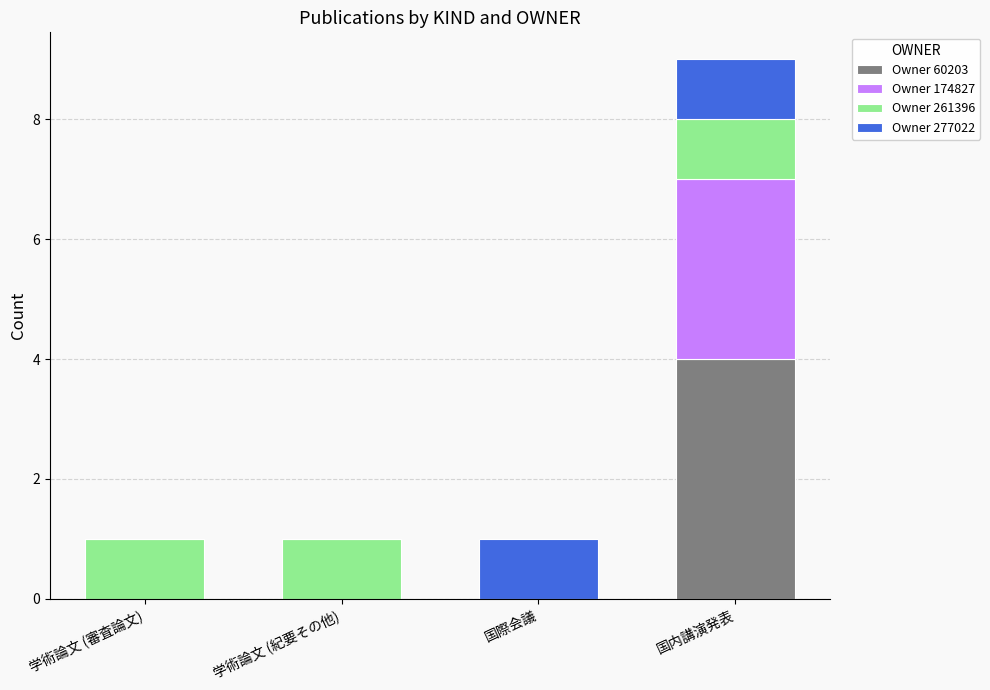

Reading left to right, transcribe the values for Owner 60203.

学術論文 (審査論文)=0	学術論文 (紀要その他)=0	国際会議=0	国内講演発表=4